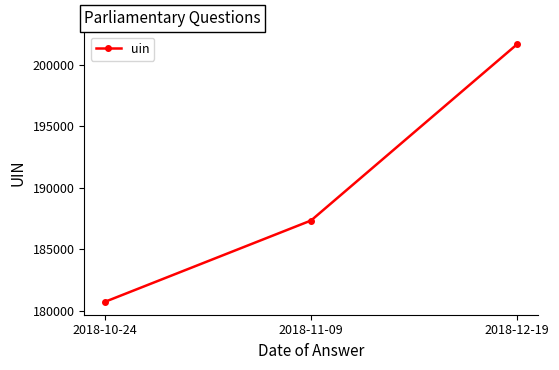

What is the sum of all values?

569696